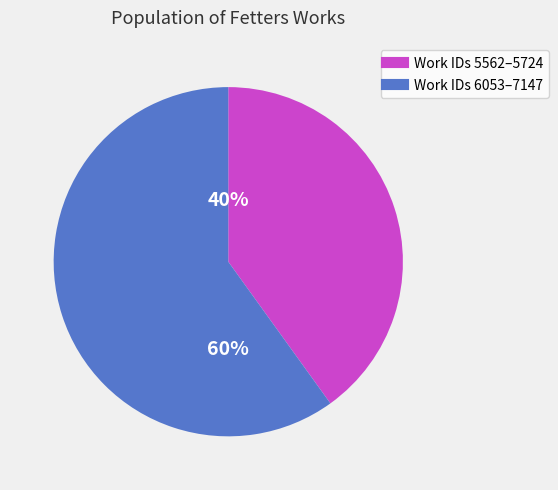

Is there any slice that represents more than half of the pie?

Yes